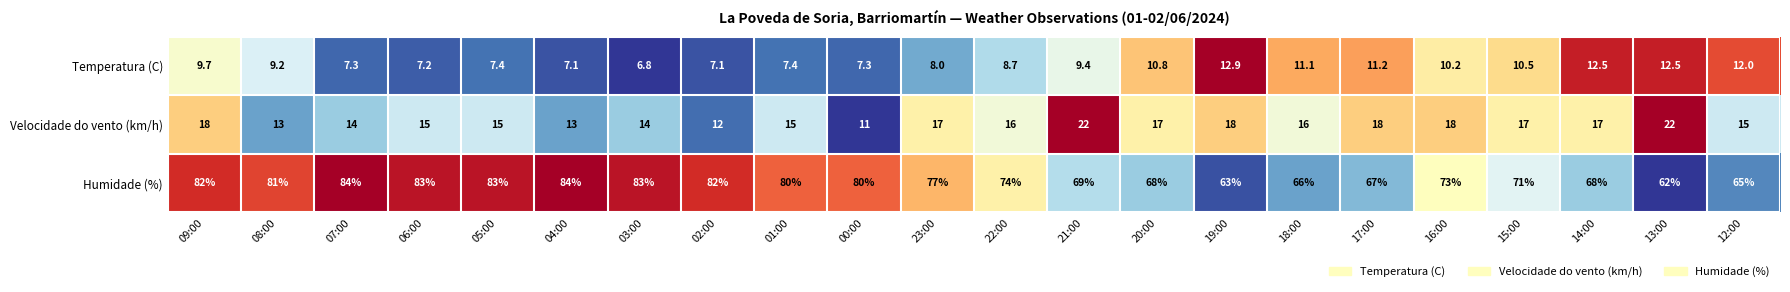

The value of Velocidade do vento (km/h) at 20:00 is 17.0. True or false?

True